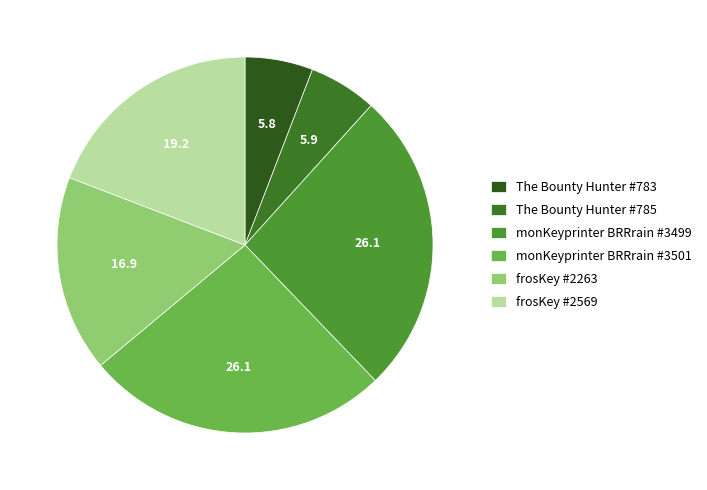

What is the smallest slice in the pie chart?

The Bounty Hunter #783